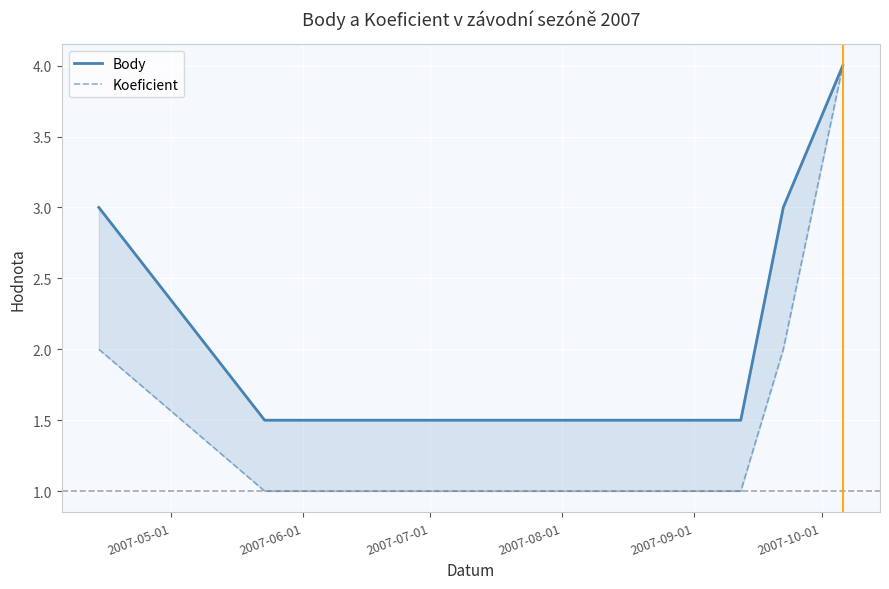

The Body series shows 0.9 at 2007-10-01. True or false?

False